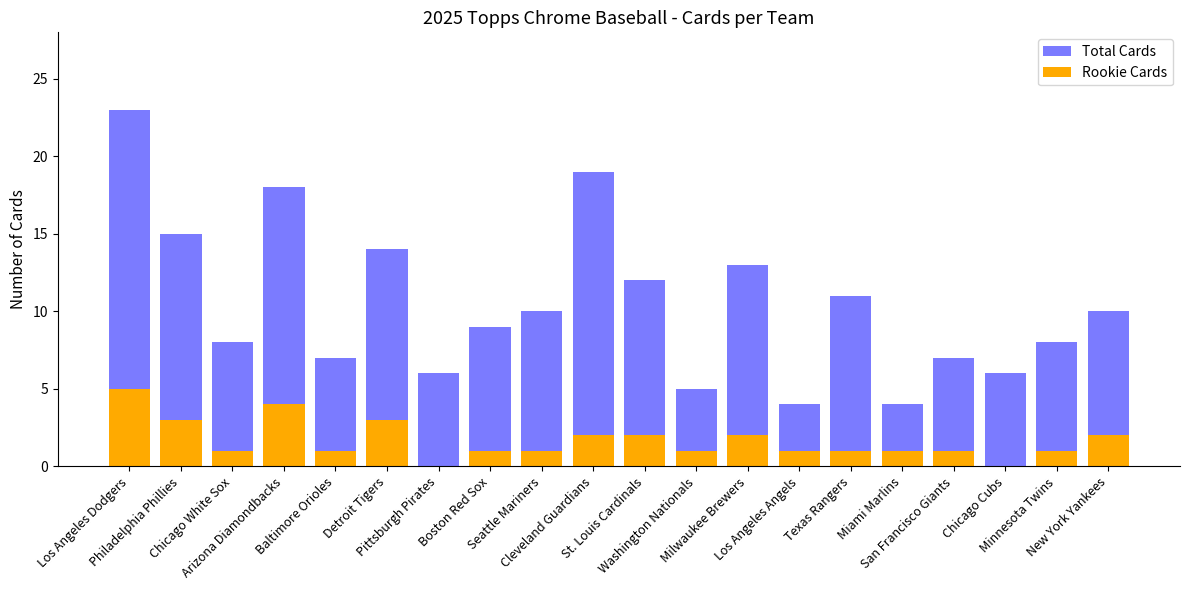

Which series has the largest range (max minus min)?

Total Cards